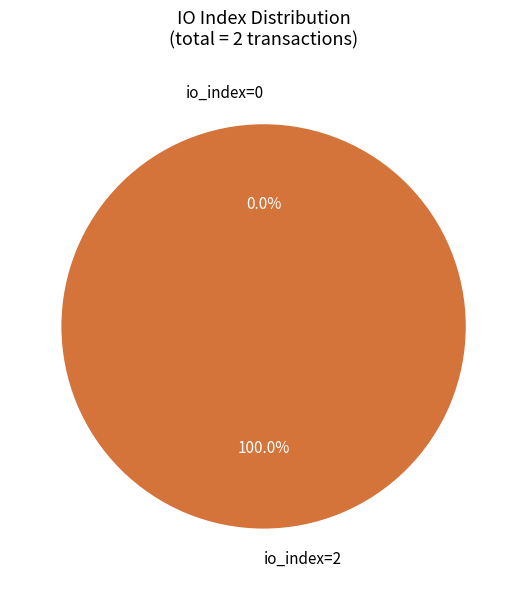

True or false: io_index=0 accounts for 0% of the total.

True